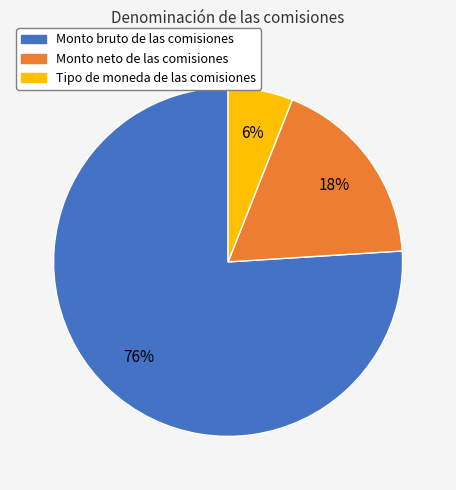

Between Tipo de moneda de las comisiones and Monto neto de las comisiones, which is larger?

Monto neto de las comisiones